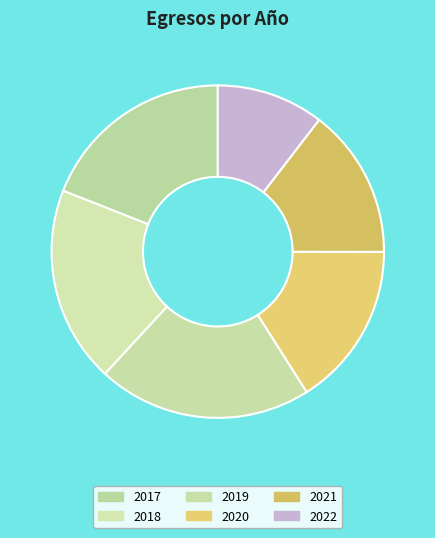

How many slices are in this pie chart?

6